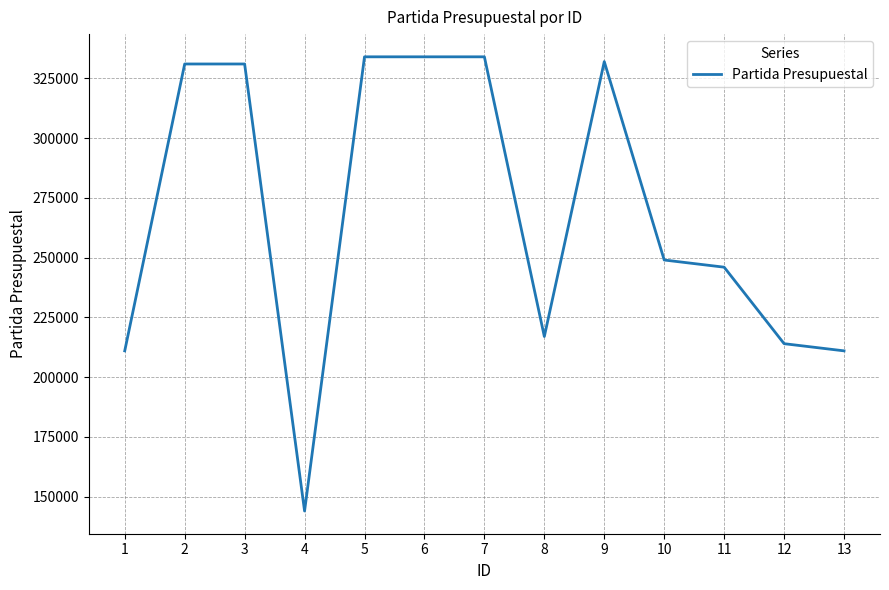

Where is the data nearest to the value 239001?

11